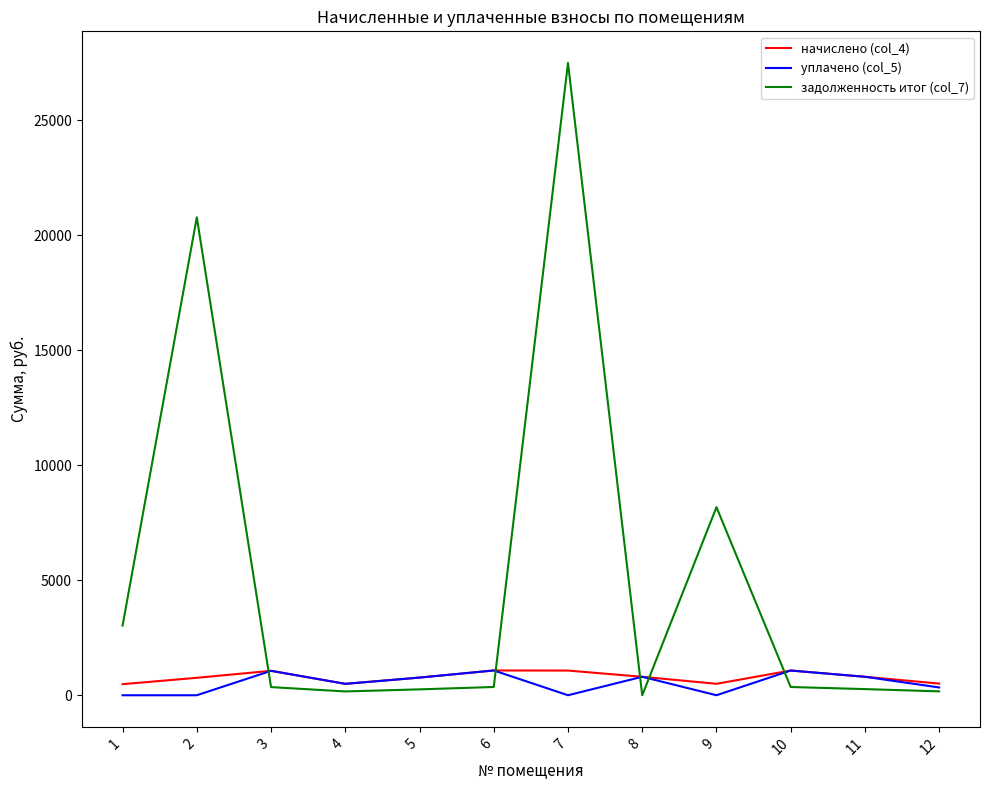

The value of уплачено (col_5) at 11 is 803.1. True or false?

True